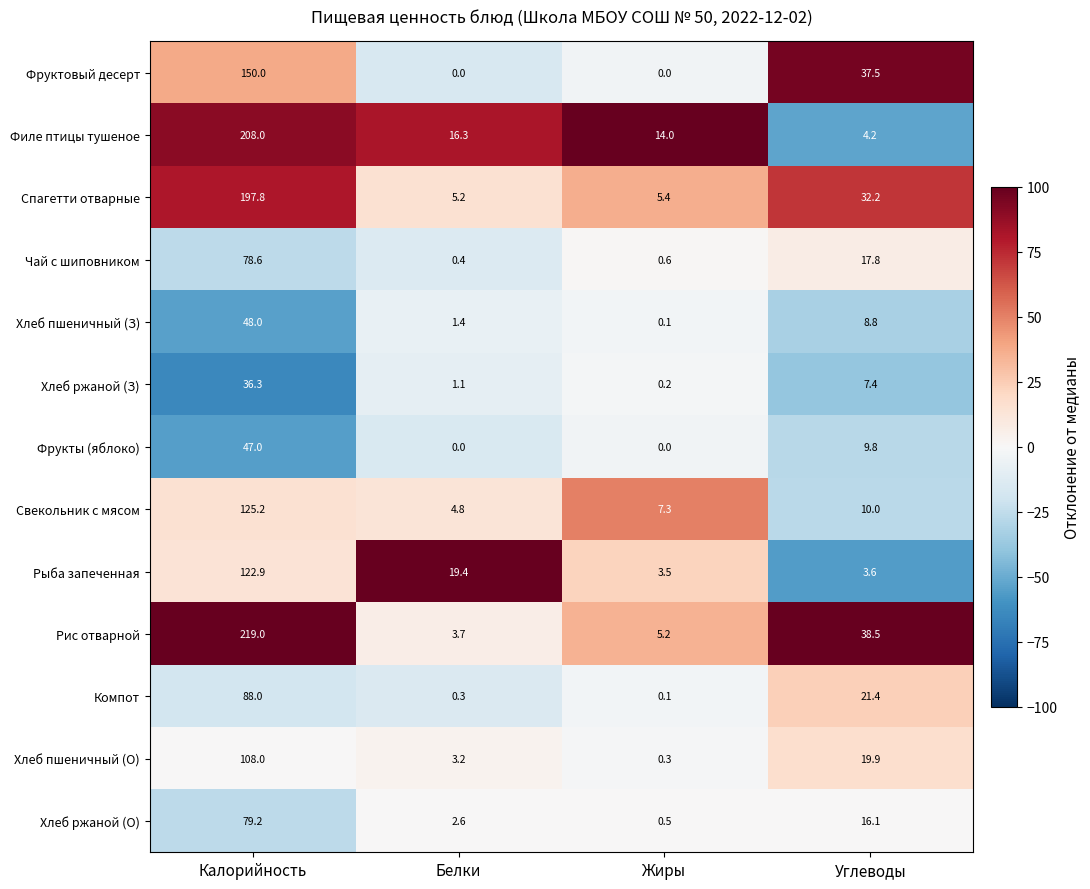

What is the maximum value for Чай с шиповником?

78.6